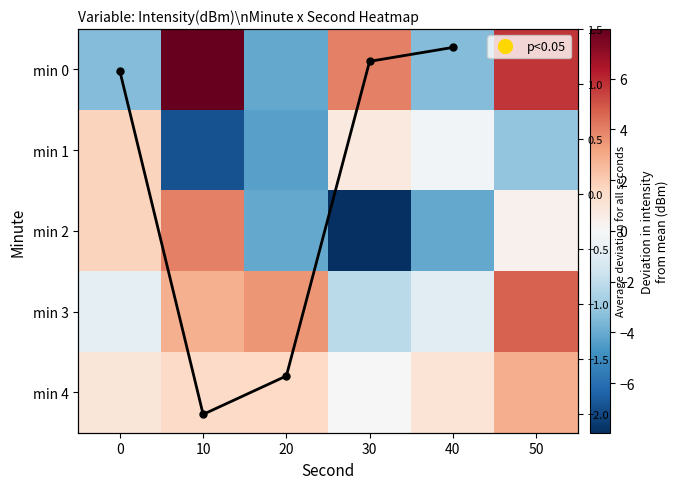

Reading left to right, what are all the values shown in this chart?

0: -3.5	8.0	-4.1	4.0	-3.5	5.7
1: 1.8	-6.9	-4.3	0.8	-0.2	-3.1
2: 1.8	4.0	-4.1	-7.9	-4.1	0.3
3: -0.7	2.8	3.5	-2.1	-0.9	4.7
4: 0.9	1.5	1.6	-0.0	1.1	2.9